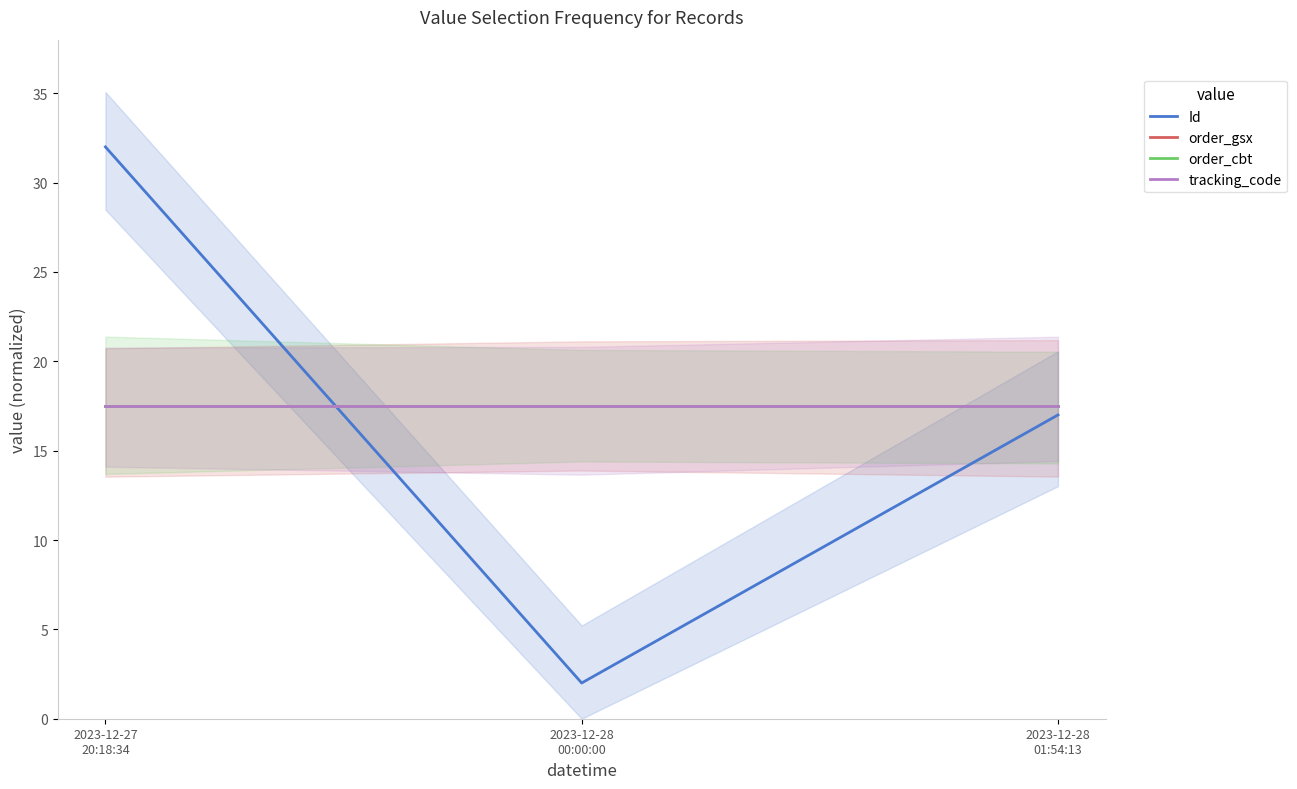

What are all the series names shown in the legend?

Id, order_gsx, order_cbt, tracking_code